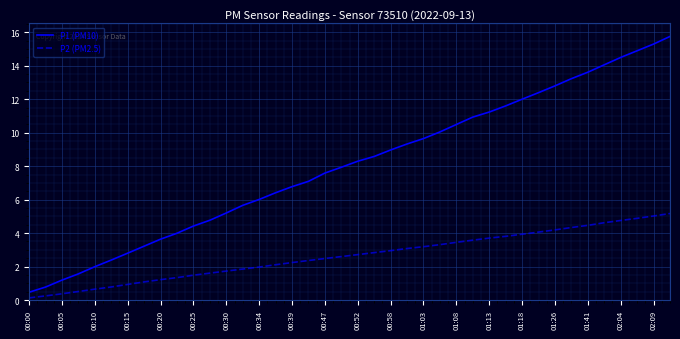

How many distinct data groups are displayed?

2